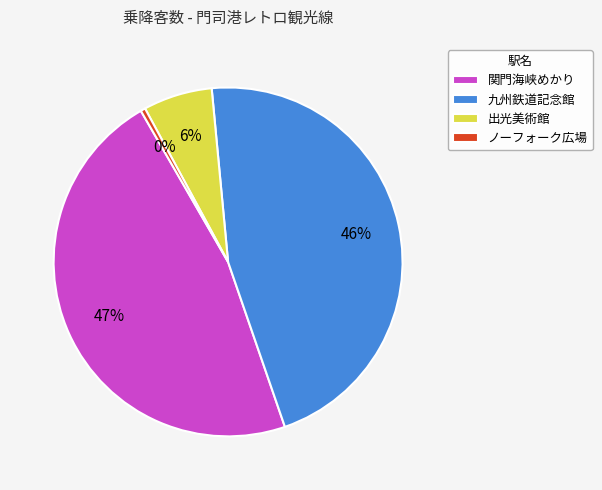

Does 九州鉄道記念館 account for over 50% of the chart?

No